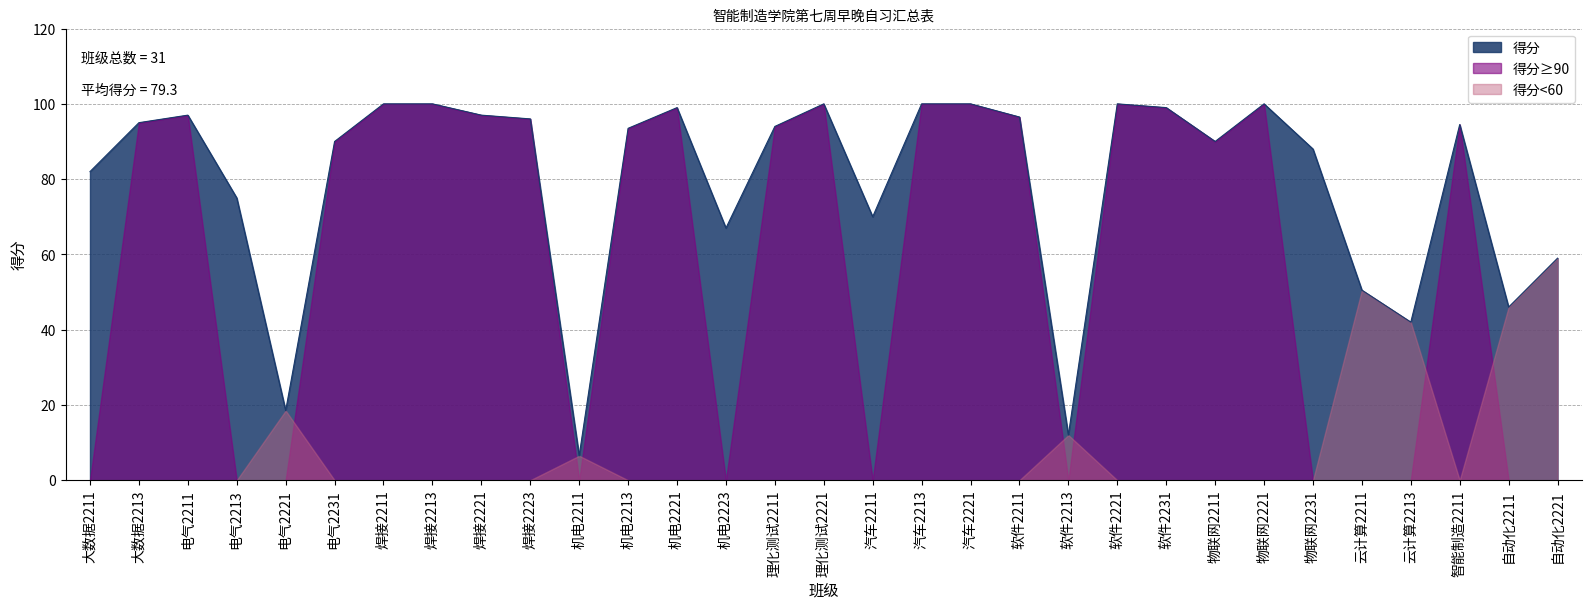

At which label does the data first exceed 94?

大数据2213